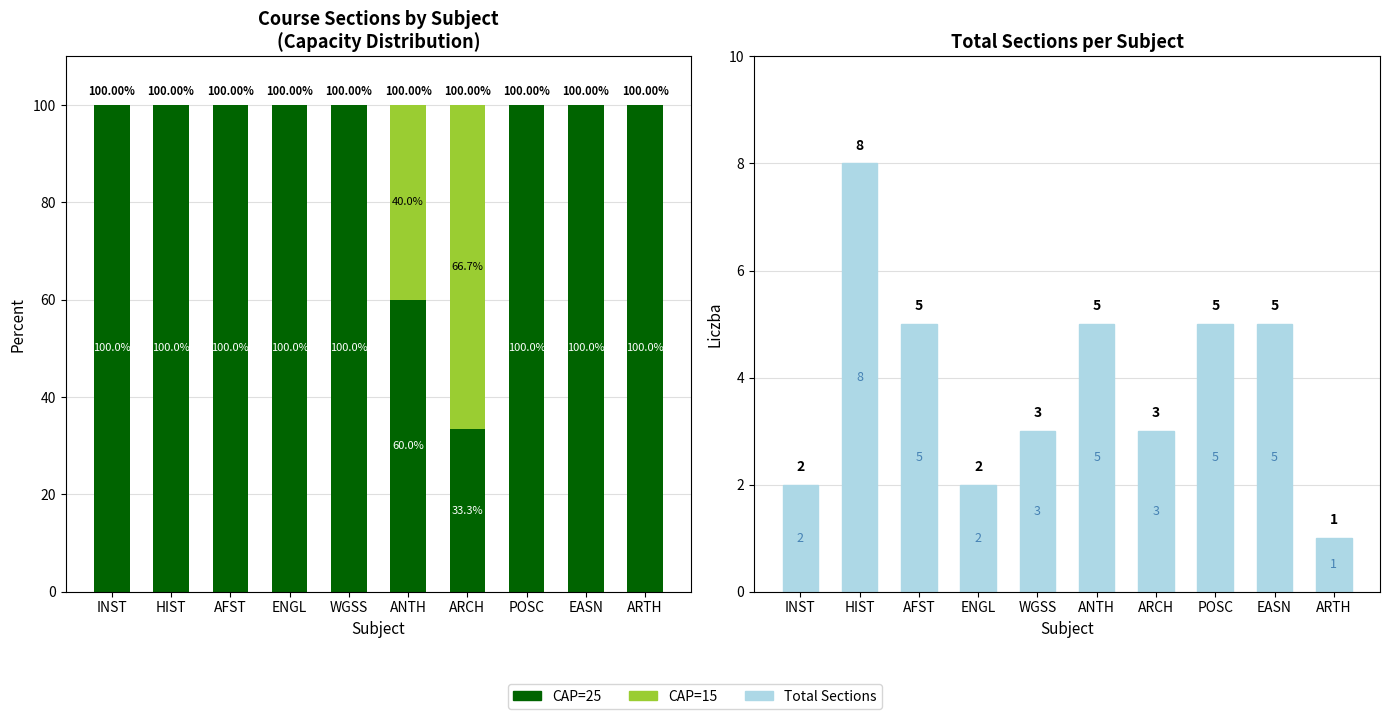

What is the label of the 4th bar from the right?

ARCH